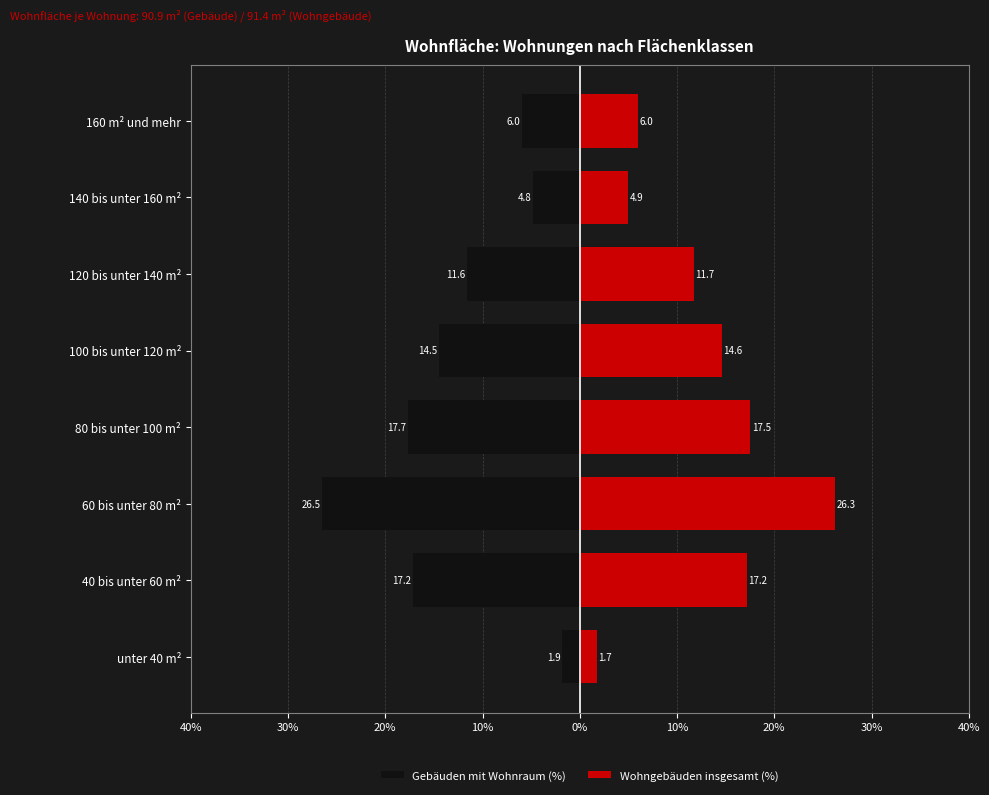

At how many categories does at least one series exceed 11?

5